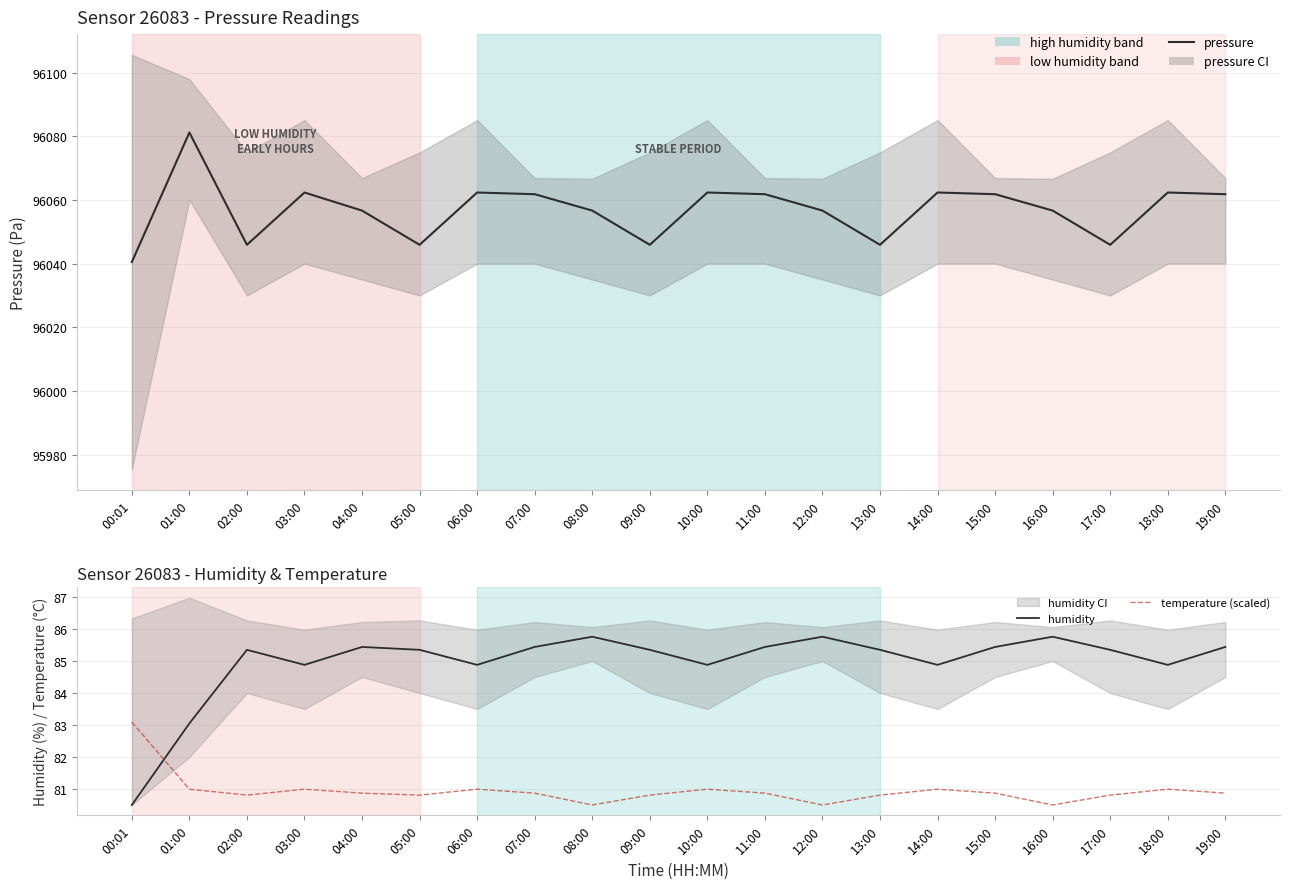

Which series has the largest total across all categories?

pressure